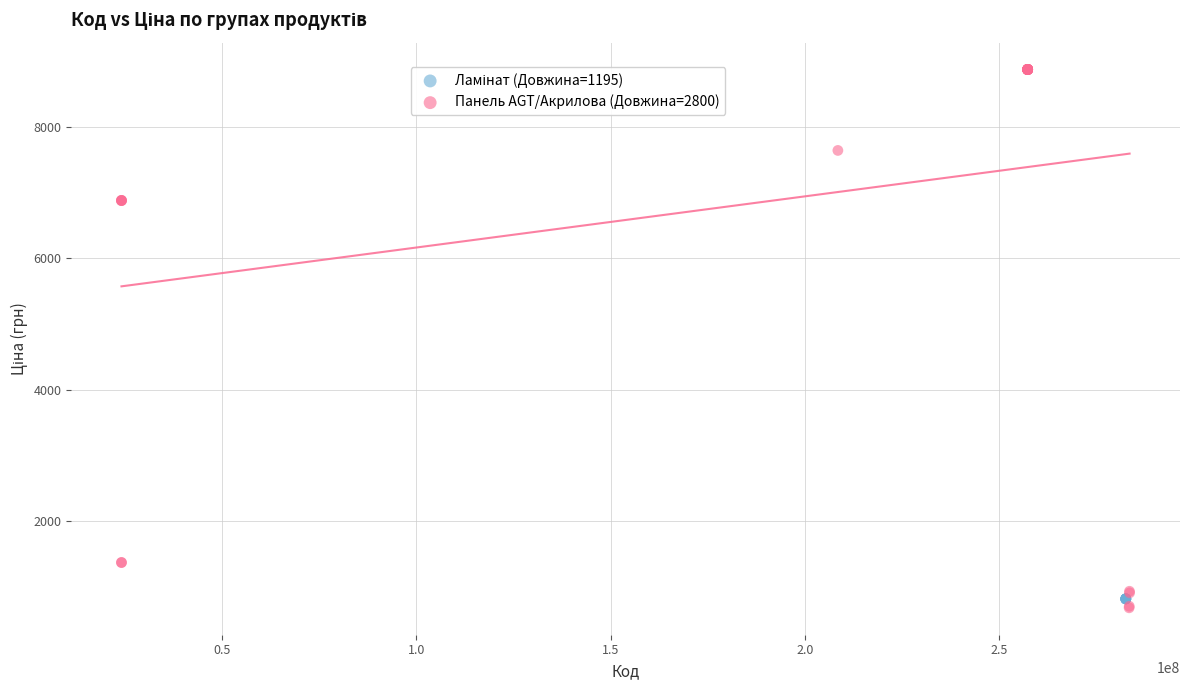

Which series reaches the maximum Y coordinate?

Панель AGT/Акрилова (Довжина=2800)